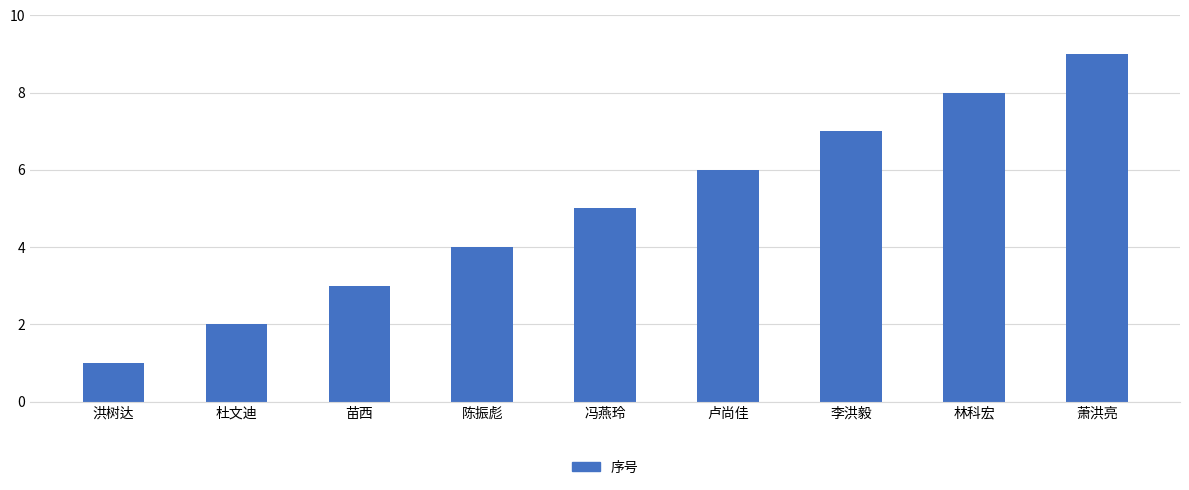

What is the ratio of the value at 陈振彪 to the value at 卢尚佳?

0.7